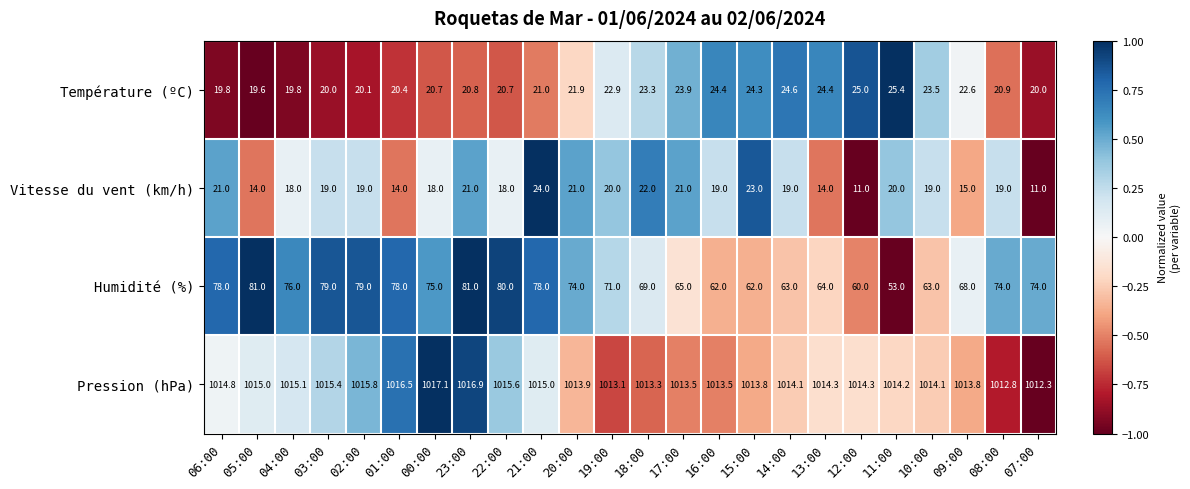

What is the spread (max minus min) of values at 19:00?

993.1